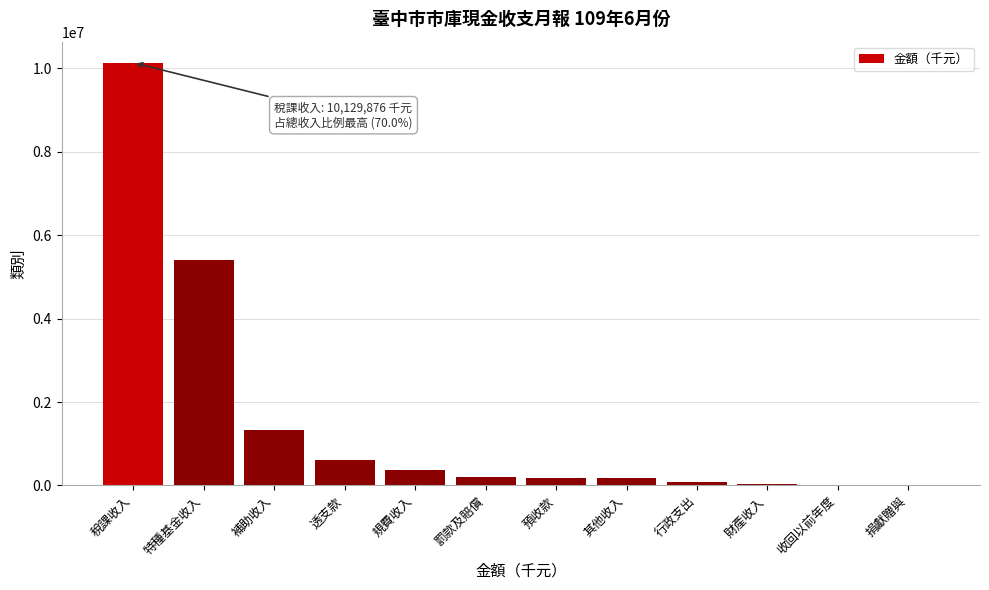

What is the sum of the values at 規費收入 and 特種基金收入?

5773875.1